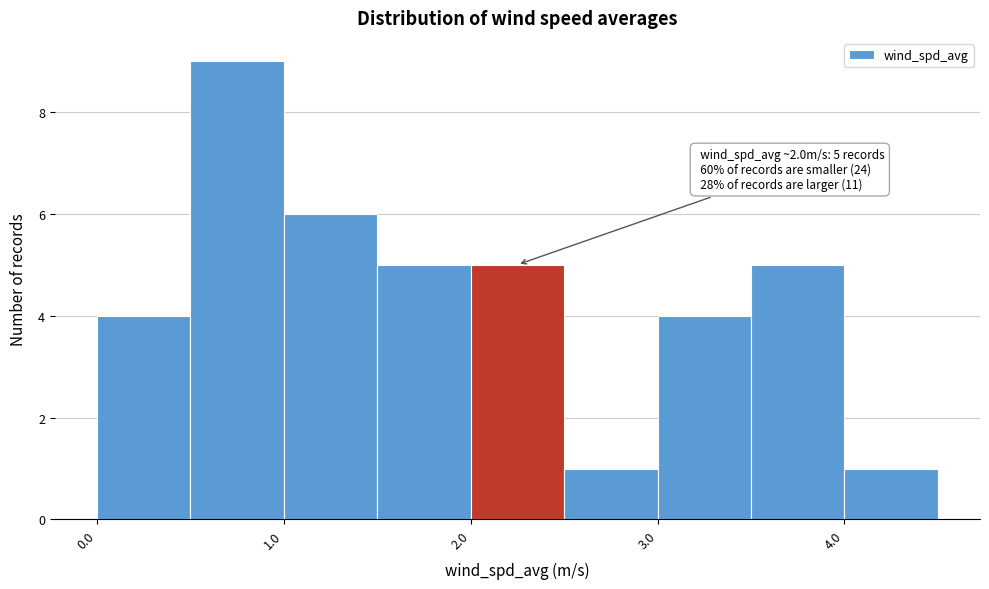

Over which range of the x-axis is the bar tallest?

0.5 to 1.0